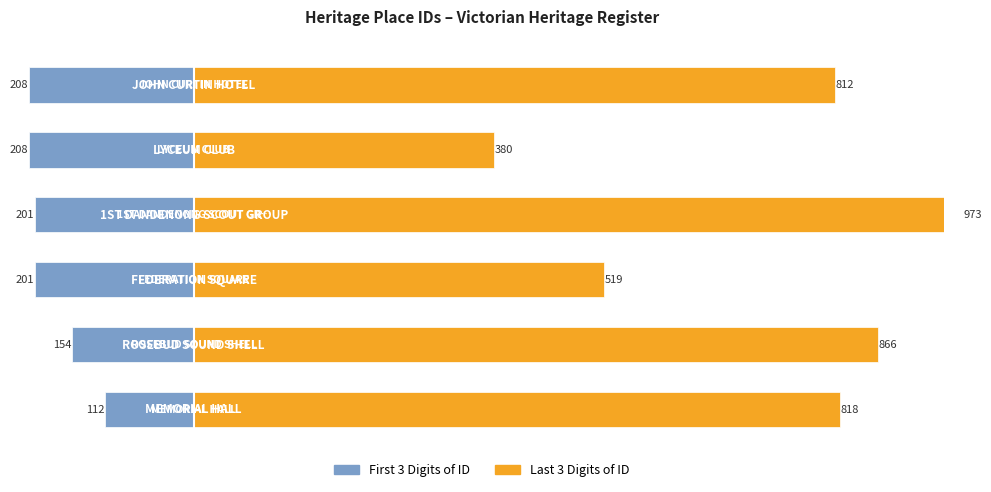

Between 1 and 3, which series saw the biggest shift?

Last 3 Digits